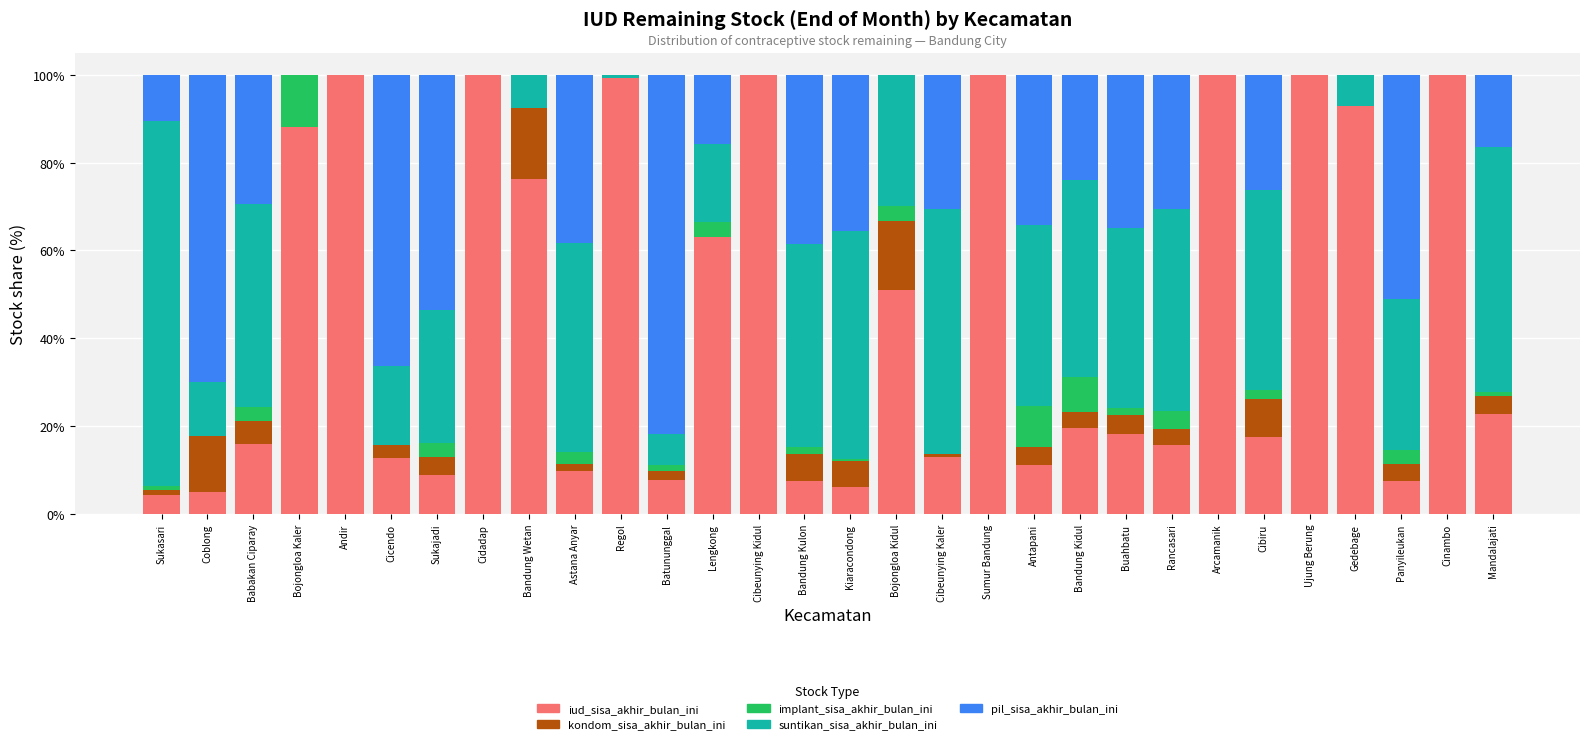

The iud_sisa_akhir_bulan_ini series shows 63.1 at Lengkong. True or false?

True